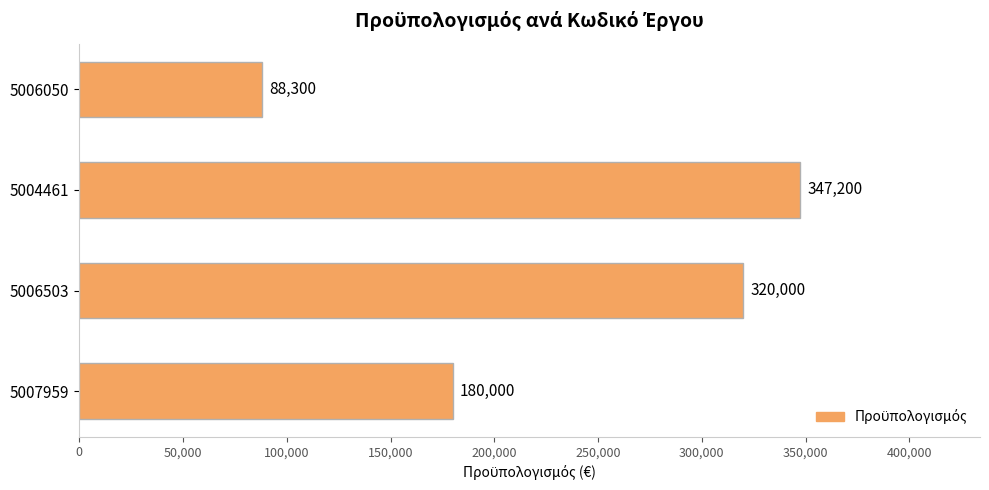

At which category does the chart reach its minimum across all series?

5006050